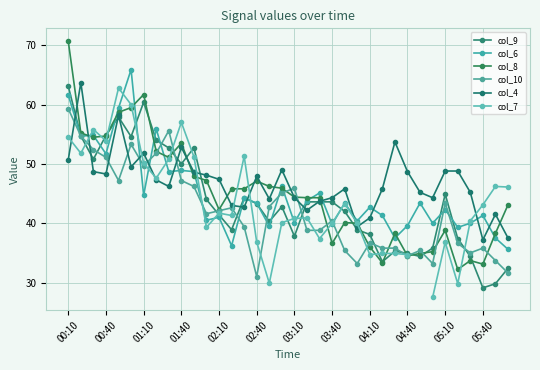

Rank the series at 25 from highest to lowest value.

col_4, col_6, col_10, col_7, col_9, col_8